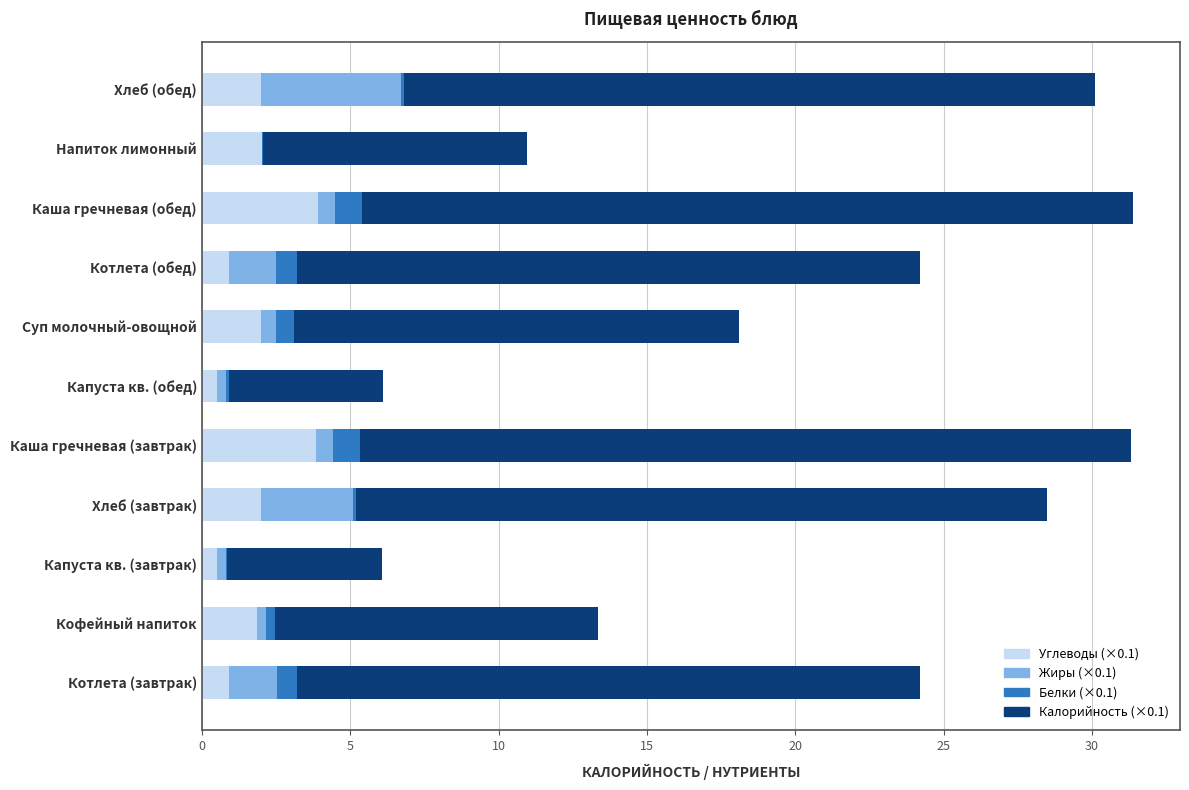

How many series are shown in this chart?

4